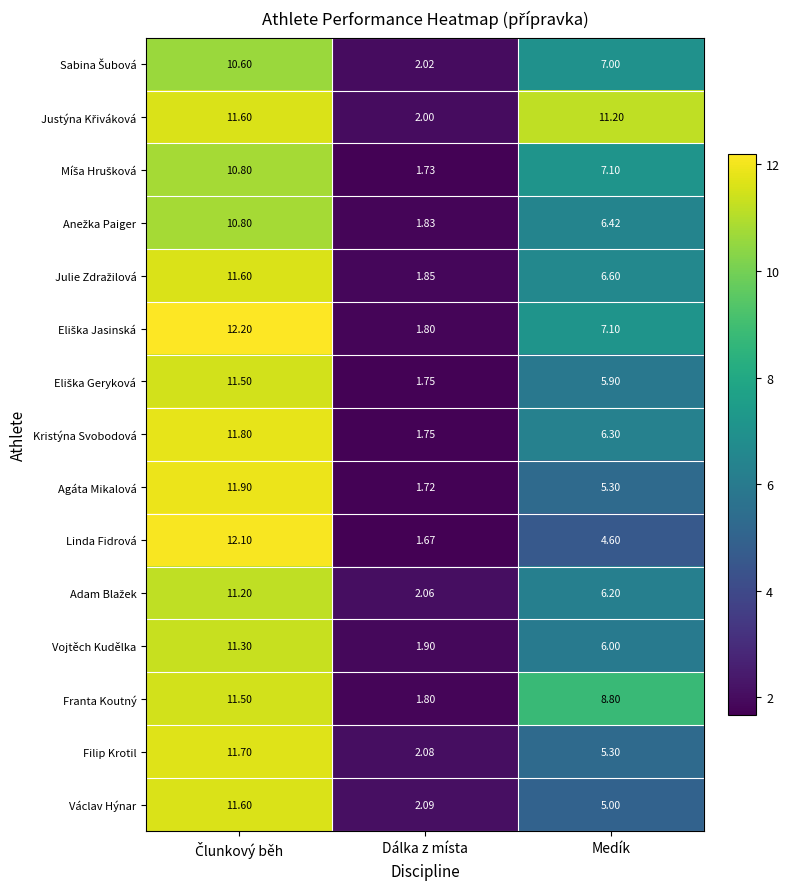

Which series has the widest spread of values?

Linda Fidrová